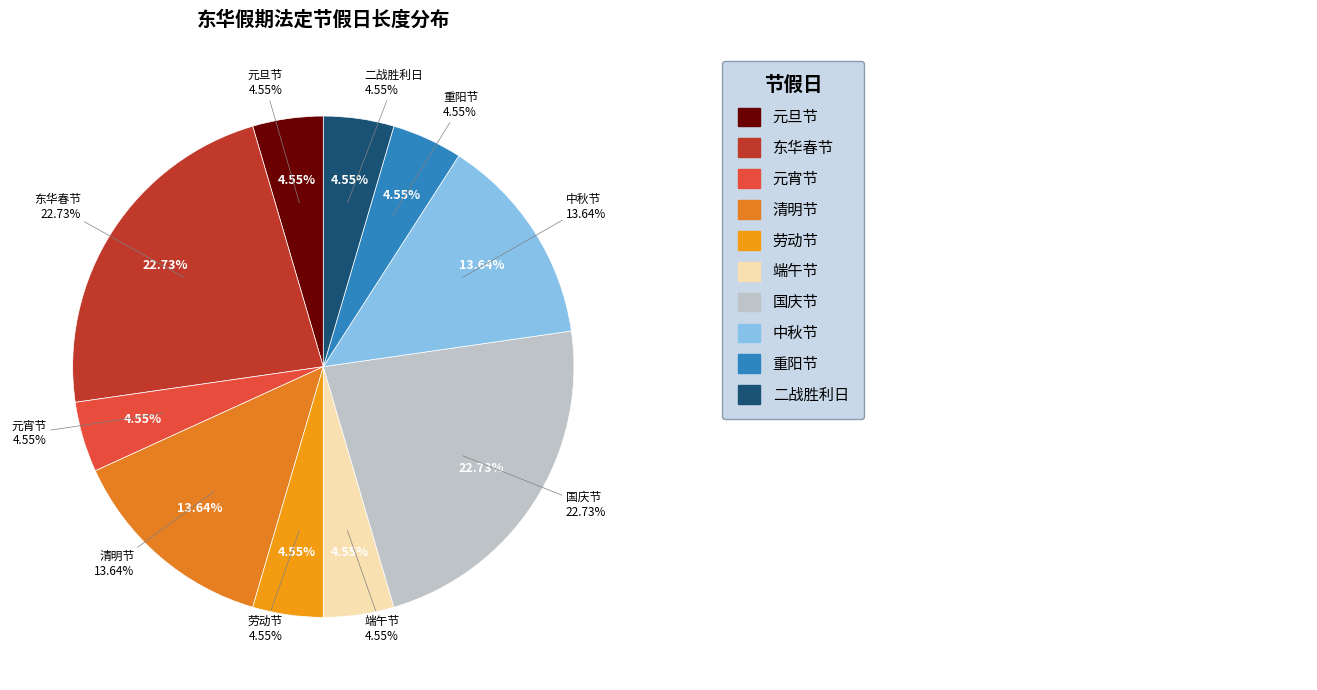

To the nearest percent, what is the combined percentage of 清明节 and 端午节?

18%